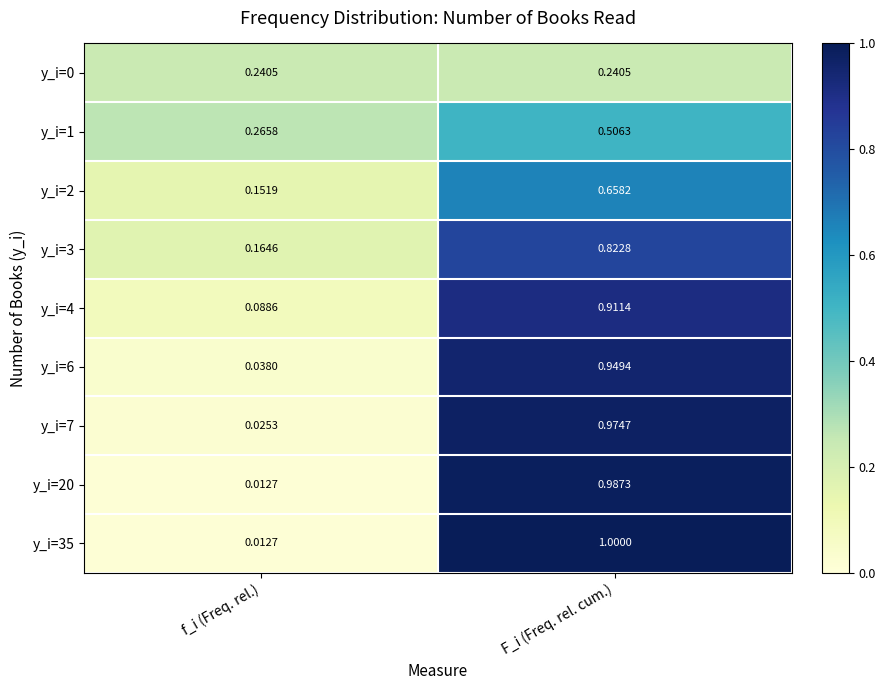

How many distinct data groups are displayed?

9